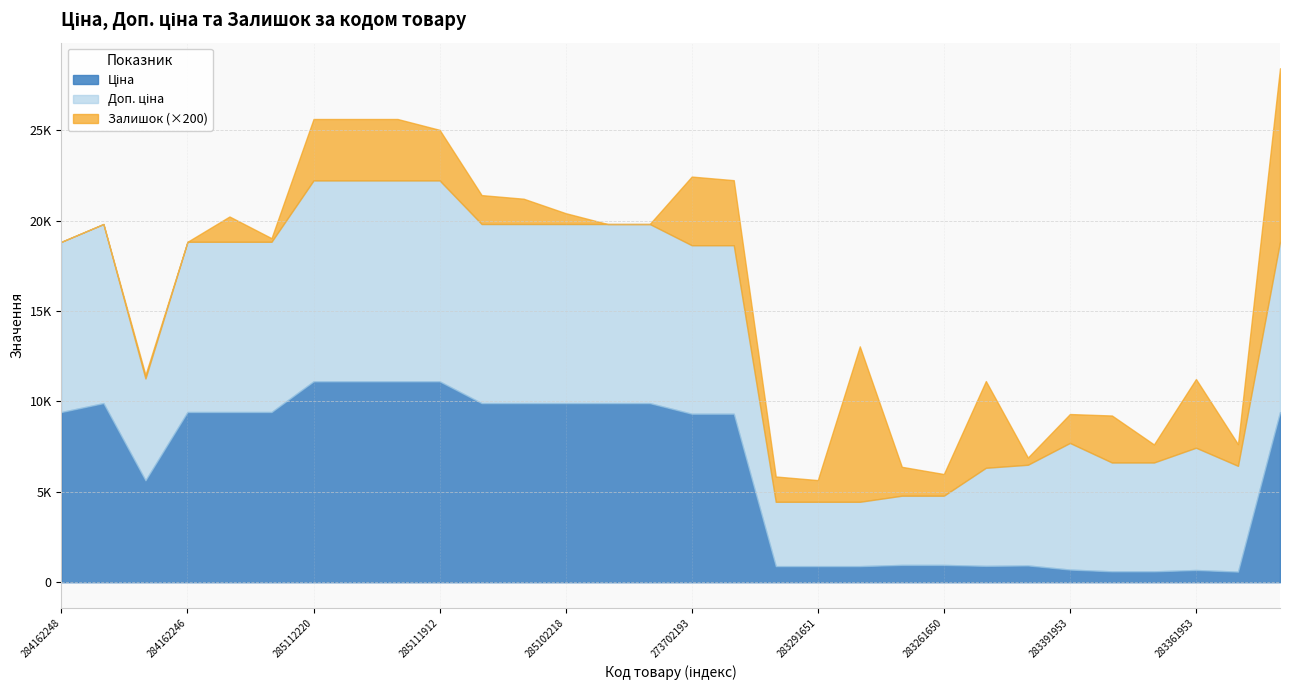

At which category is the sum across all series the highest?

285112220